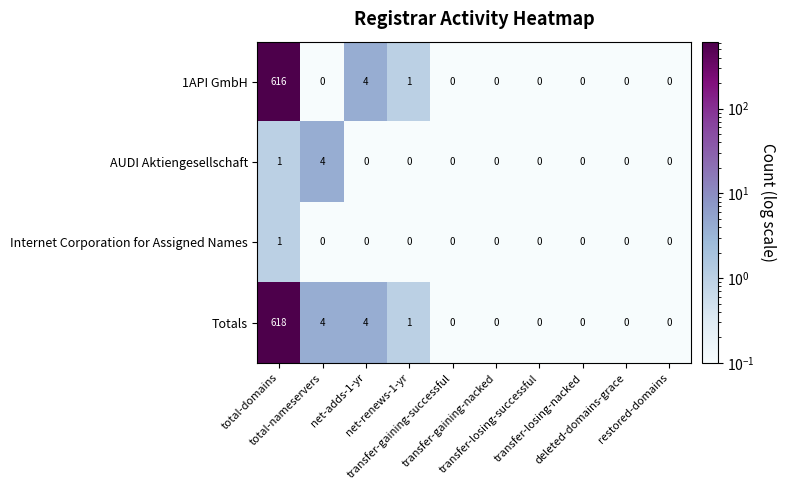

How many series are shown in this chart?

4